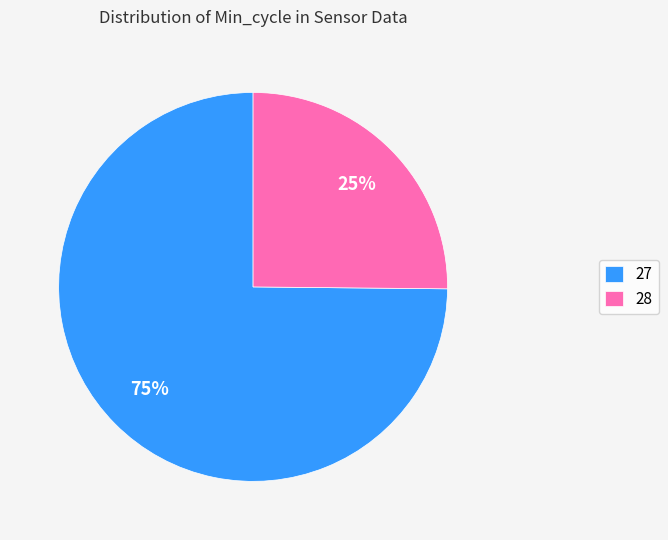

Which slice is the smallest?

28